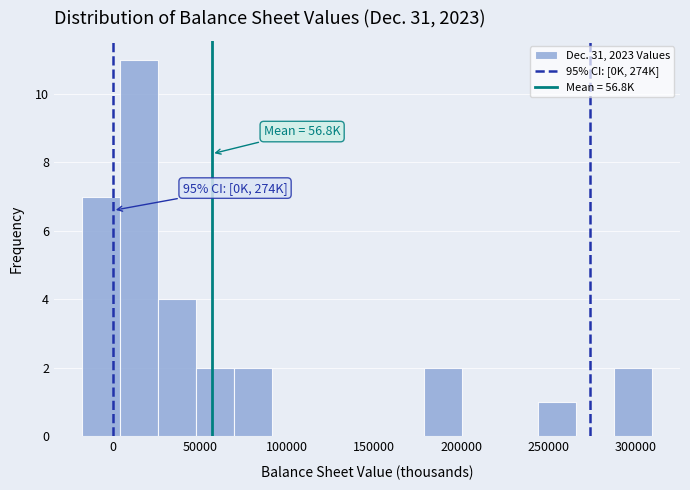

Which range on the x-axis has the tallest bar?

5000 to 25000